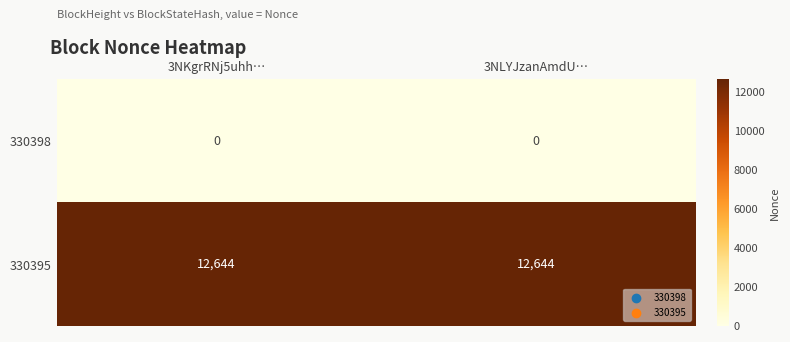

How many categories are shown in the chart?

2